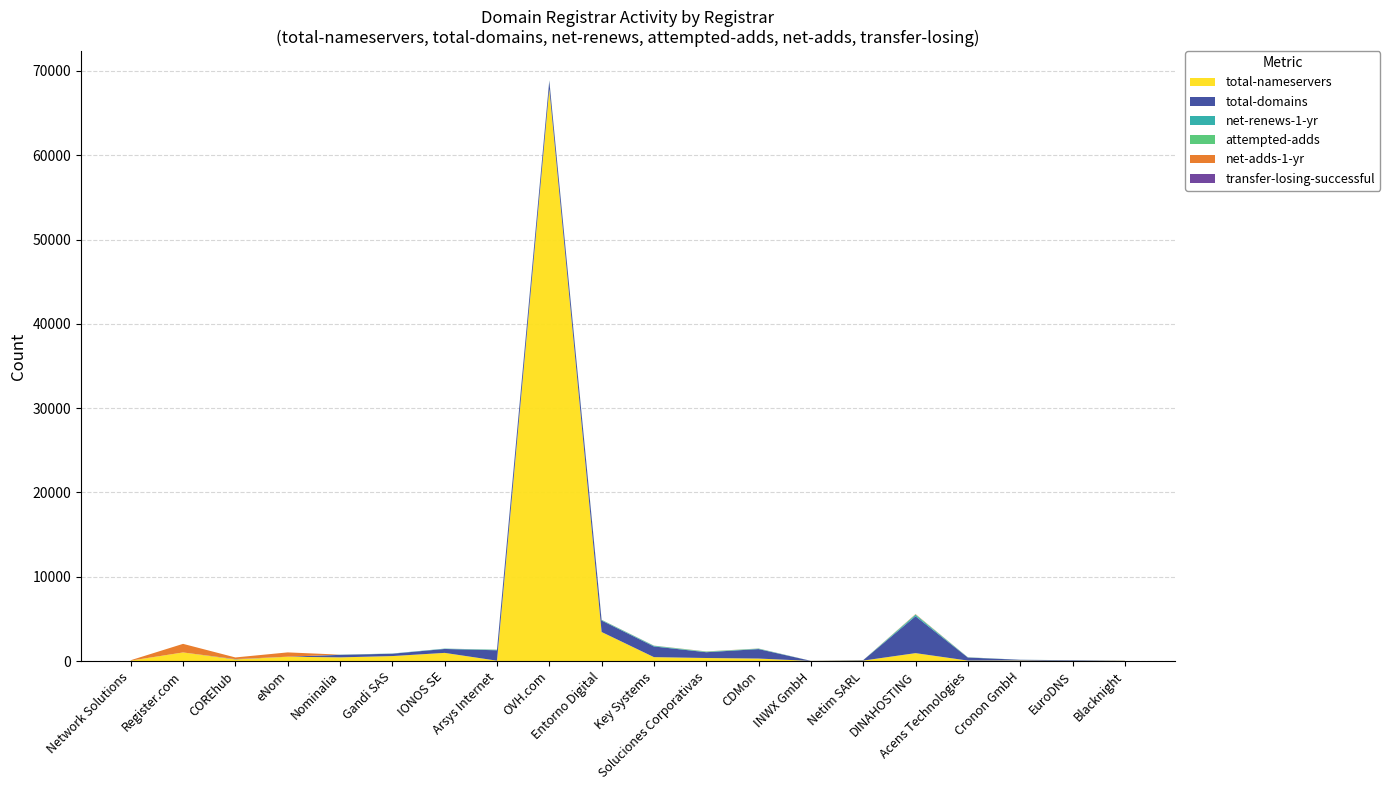

Reading left to right, list all the values displayed in this chart.

total-nameservers: 44	1018	194	510	435	589	967	43	67854	3444	462	359	294	14	53	937	54	64	24	27
total-domains: 8	1	37	5	297	279	465	1233	955	1360	1267	687	1124	9	53	4375	360	83	68	20
net-renews-1-yr: 0	0	0	0	16	21	37	56	62	62	74	34	48	0	1	172	22	7	3	1
attempted-adds: 0	0	0	0	7	2	2	10	14	16	14	47	13	1	2	43	6	0	1	0
net-adds-1-yr: 44	1018	194	510	4	0	2	9	12	11	10	13	9	1	2	35	4	0	0	0
transfer-losing-successful: 0	0	0	0	0	0	1	0	0	1	2	0	0	0	1	6	1	0	0	0